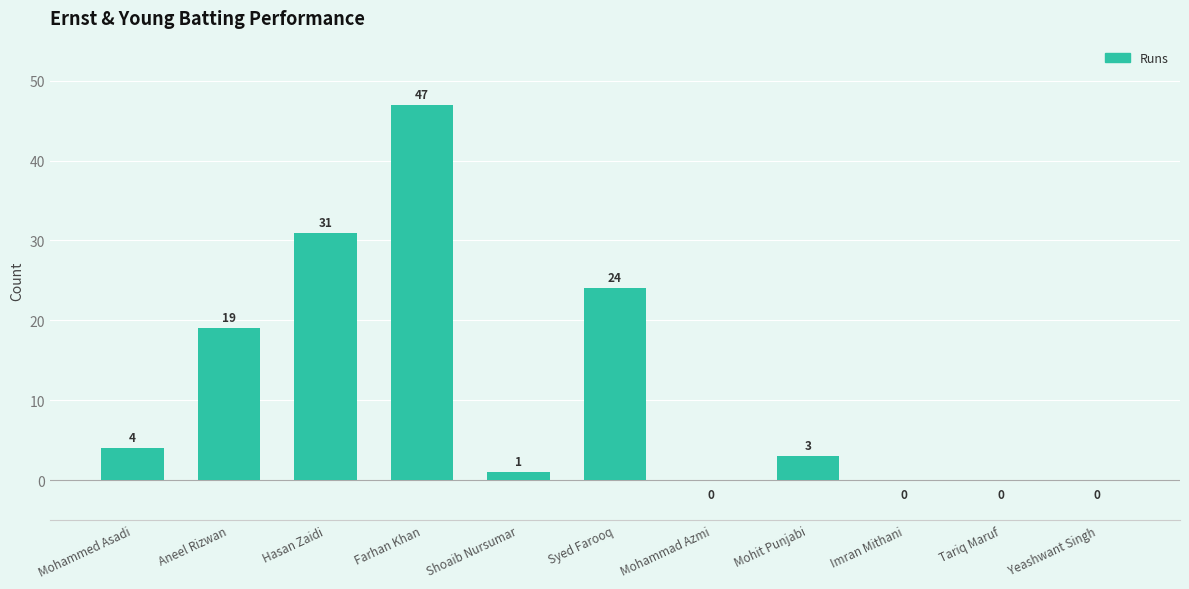

What value does the data have at Syed Farooq, to the nearest 5?

25